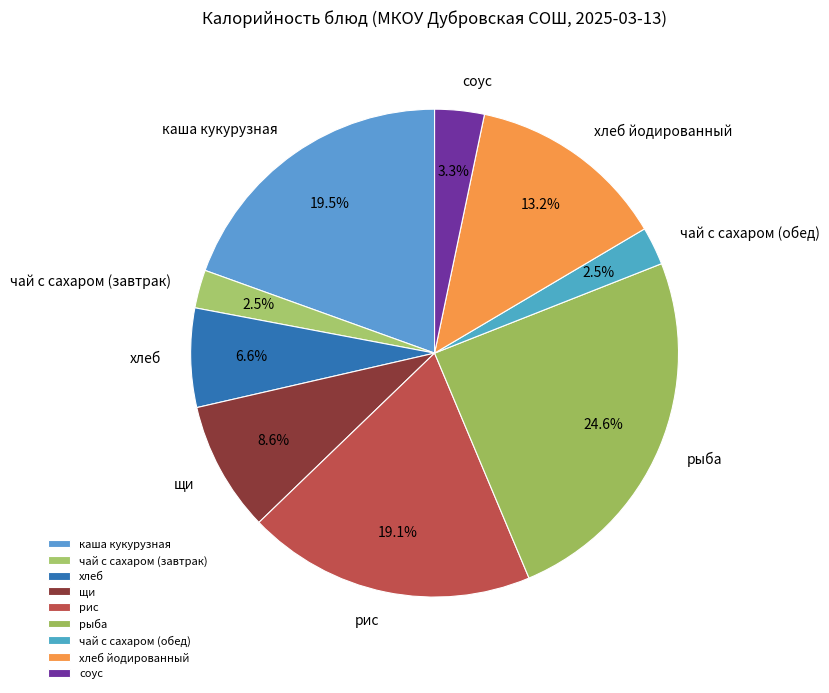

What is the largest slice in the pie chart?

рыба